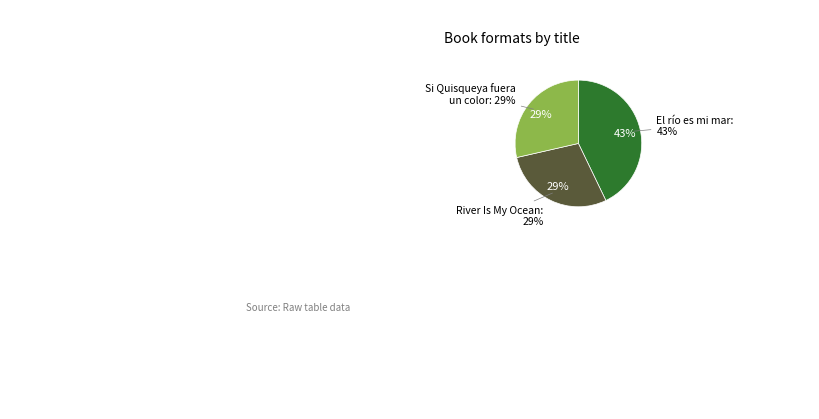

Which slice is the smallest?

River Is My Ocean